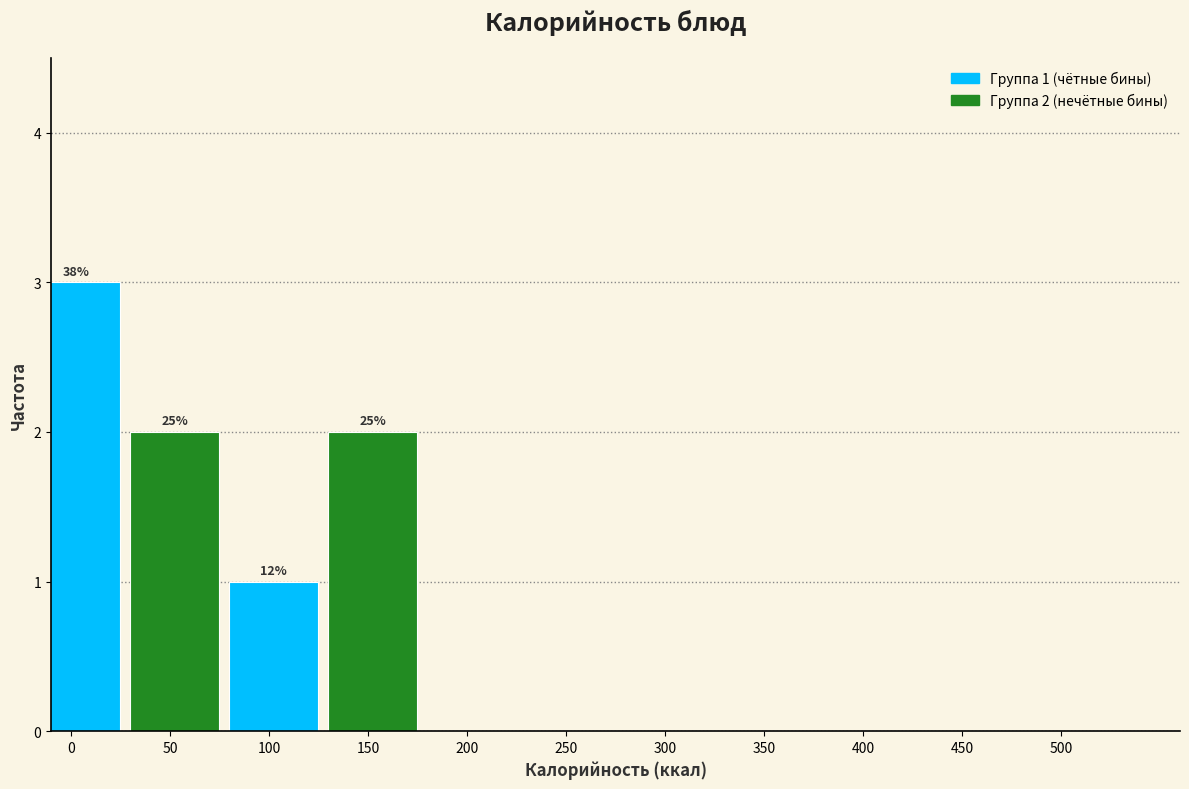

Reading right to left, list all the values displayed in this chart.

450=0	400=0	350=0	300=0	250=0	200=0	150=2	100=1	50=2	0=3